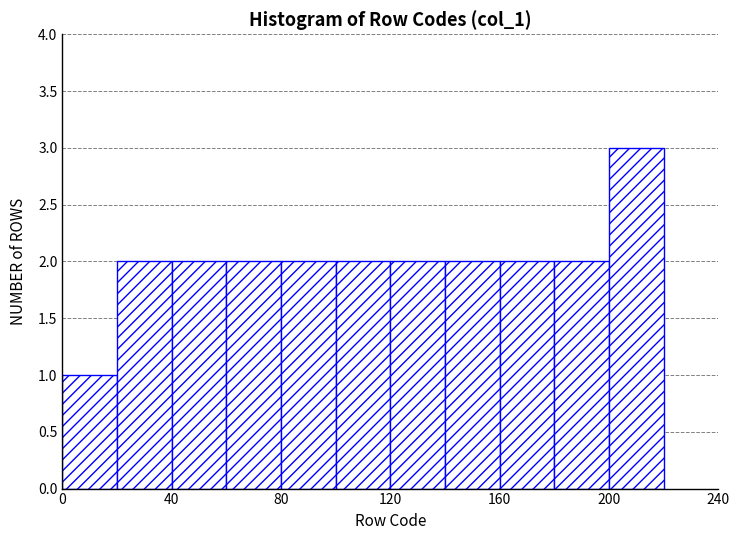

What is the height of the bar covering 100 to 120 on the x-axis? The values are not printed on the chart, so give them approximately, as read against the axis.

2